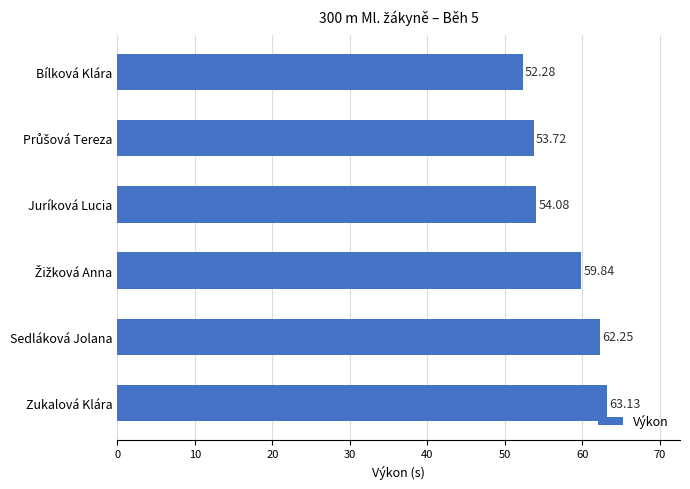

What is the ratio of the value at Bílková Klára to the value at Zukalová Klára?

0.8